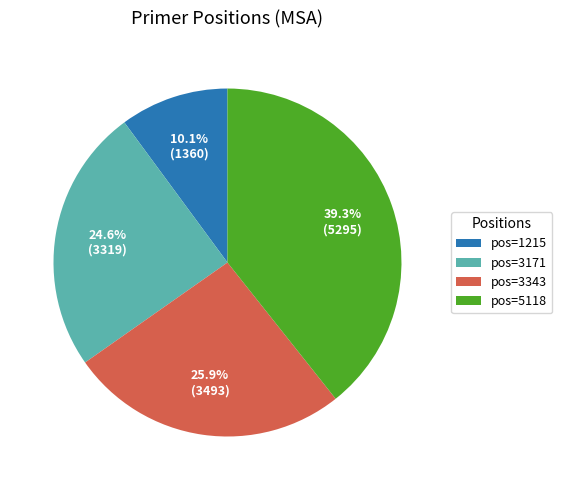

Count the number of slices in the pie.

4